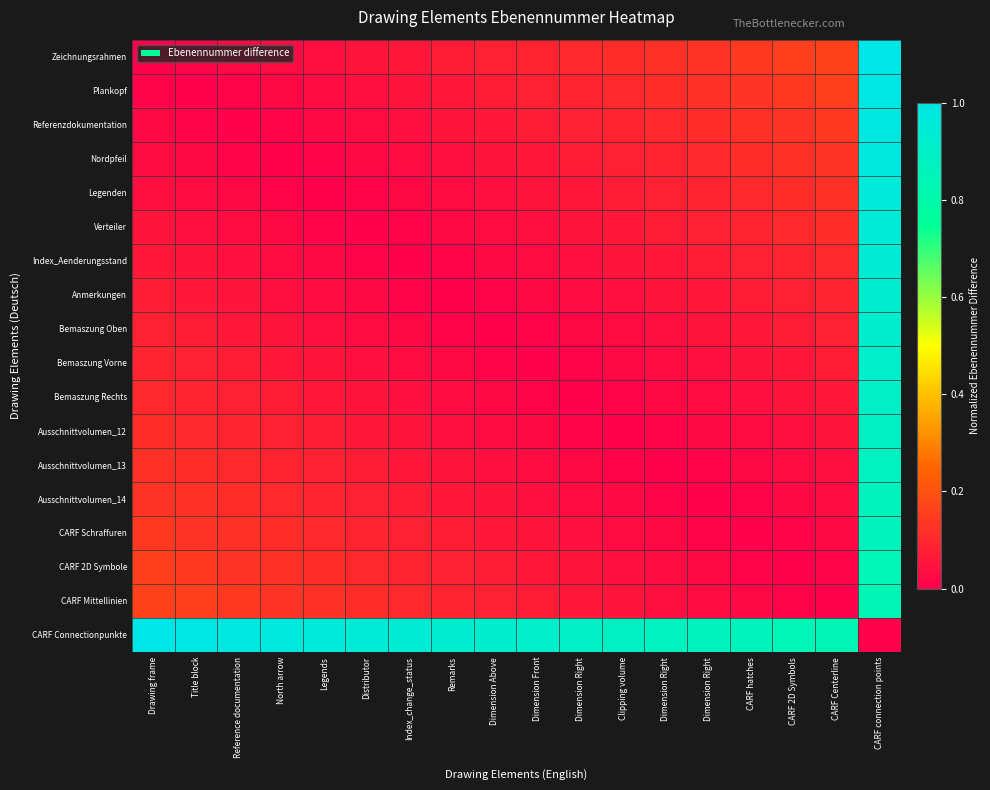

Between Dimension Front and CARF 2D Symbols, which is larger?

CARF 2D Symbols